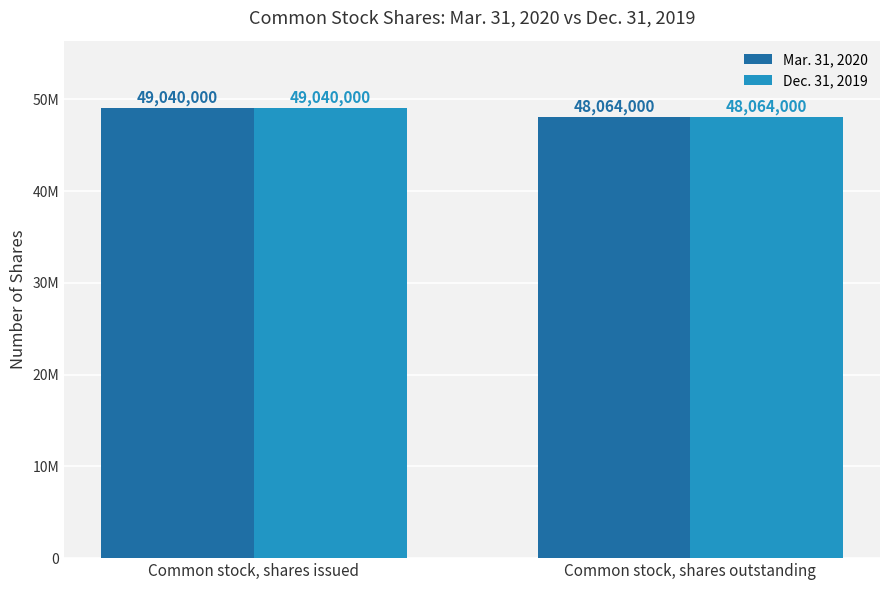

True or false: Dec. 31, 2019 has a value of 29333164 at Common stock, shares outstanding.

False